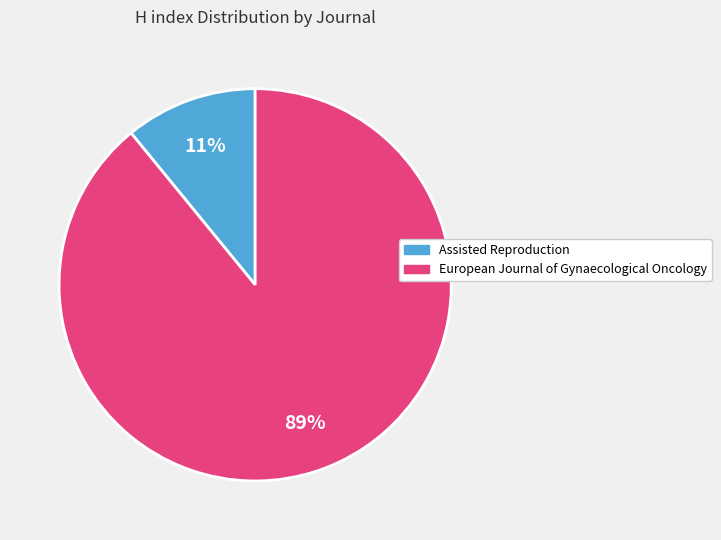

True or false: Assisted Reproduction accounts for 3% of the total.

False